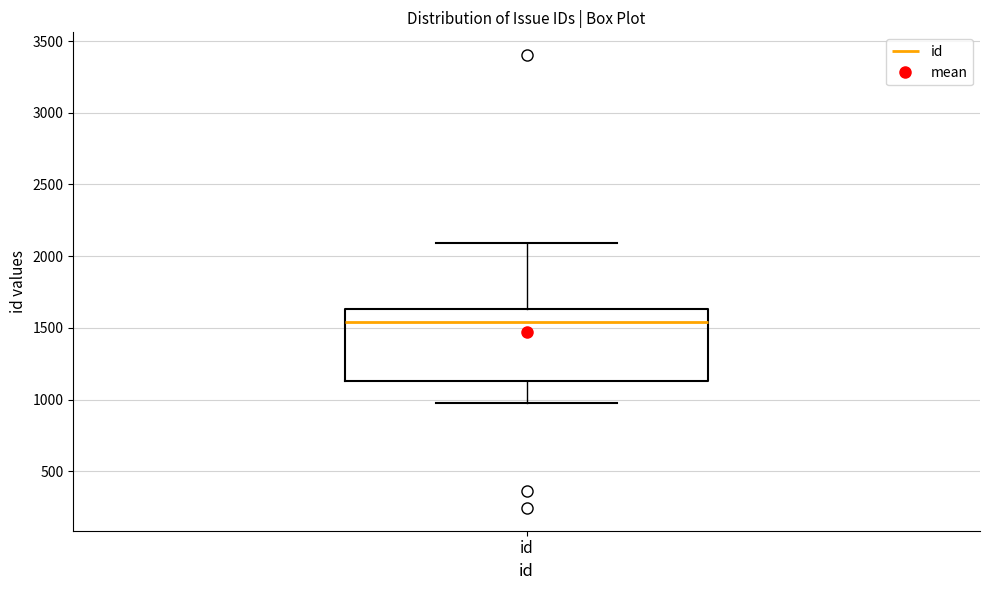

Where does the lower whisker of the box for id end on the y-axis? The values are not printed on the chart, so give them approximately, as read against the axis.

1000